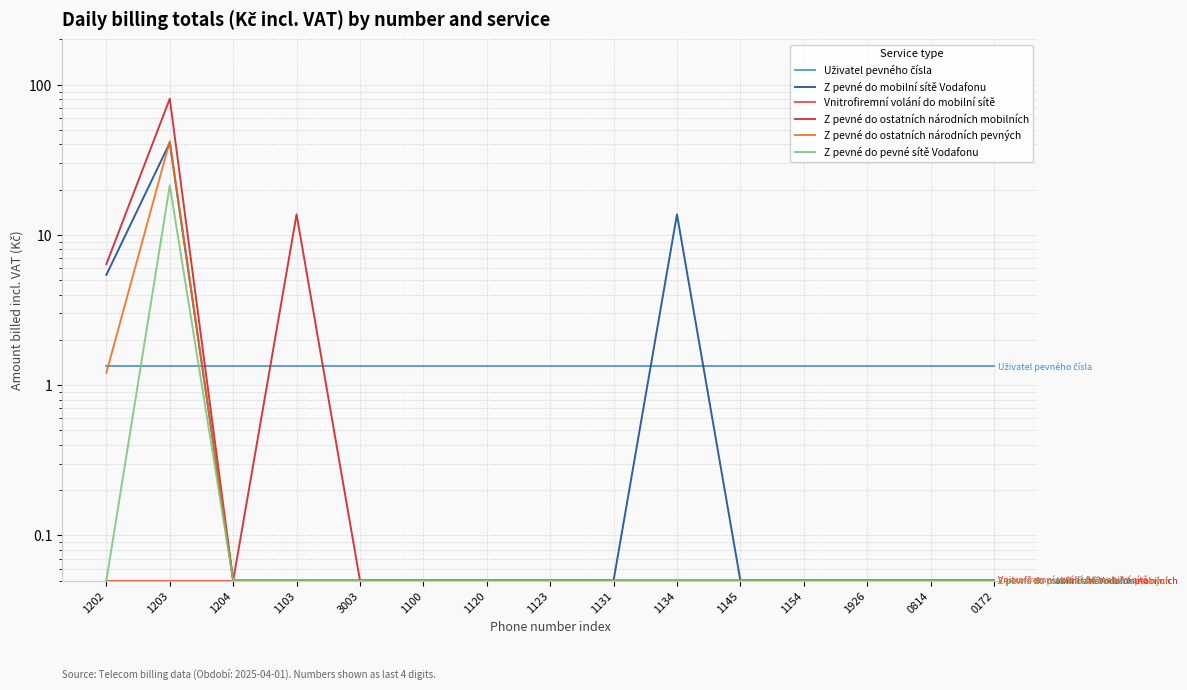

At how many categories does at least one series exceed 40?

1